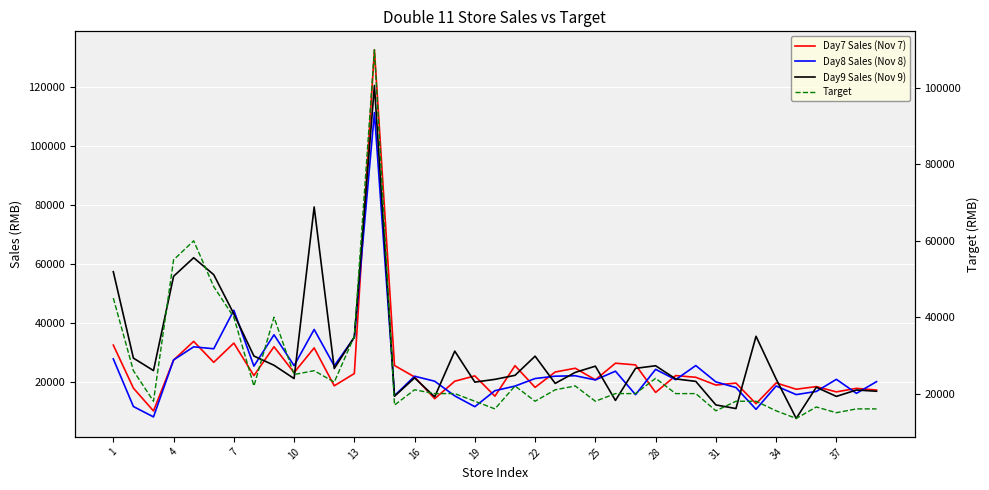

How many interior local peaks does the Day7 Sales (Nov 7) series have?

14